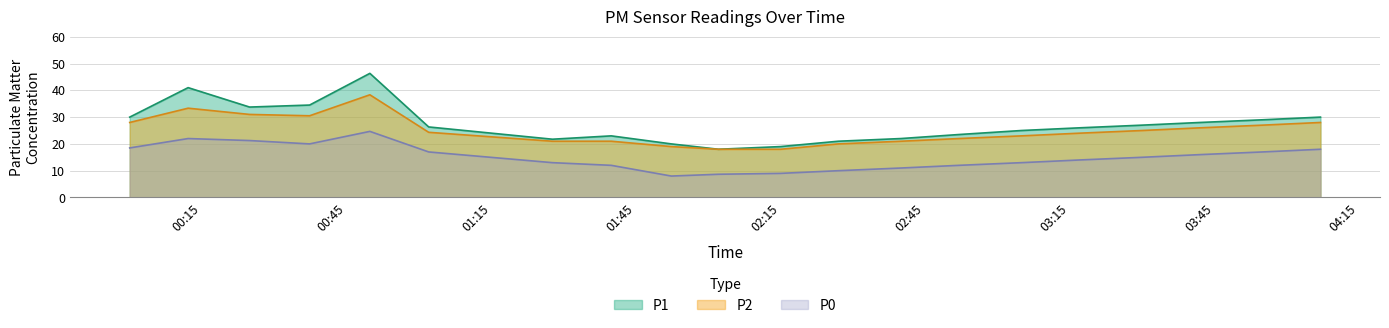

What is the difference between the second highest and second lowest values in the P0 series?

13.3